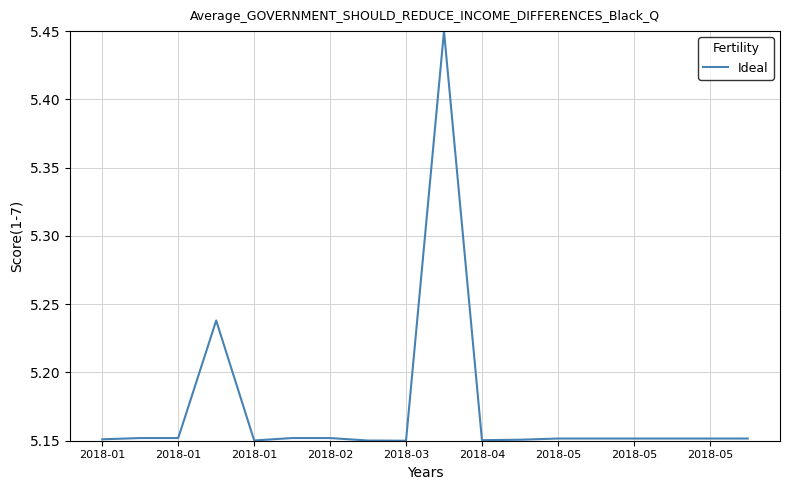

What is the difference between the maximum and minimum values?

0.3